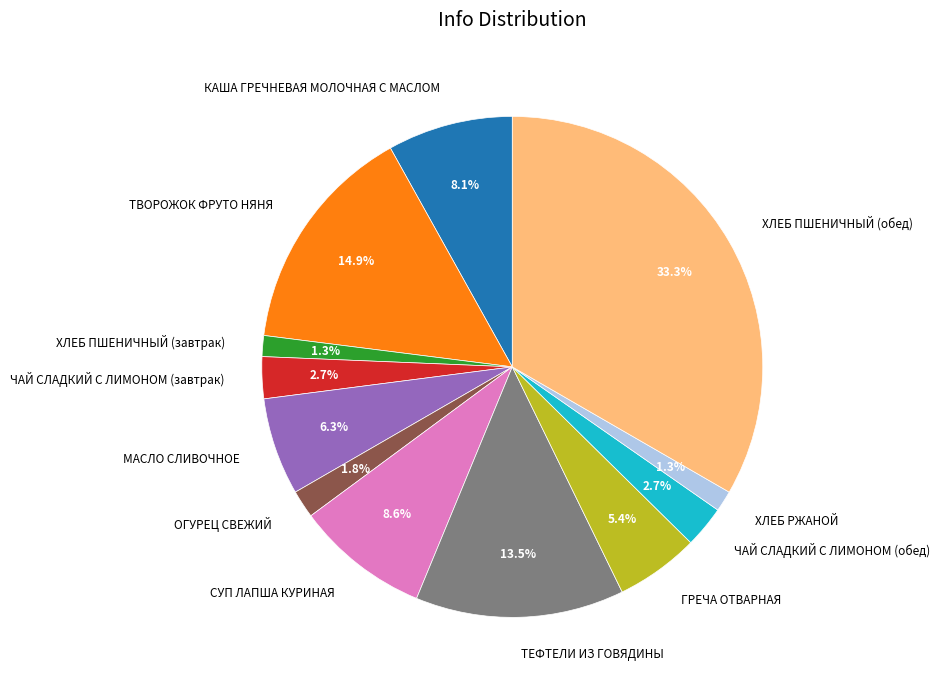

How many slices are in this pie chart?

12